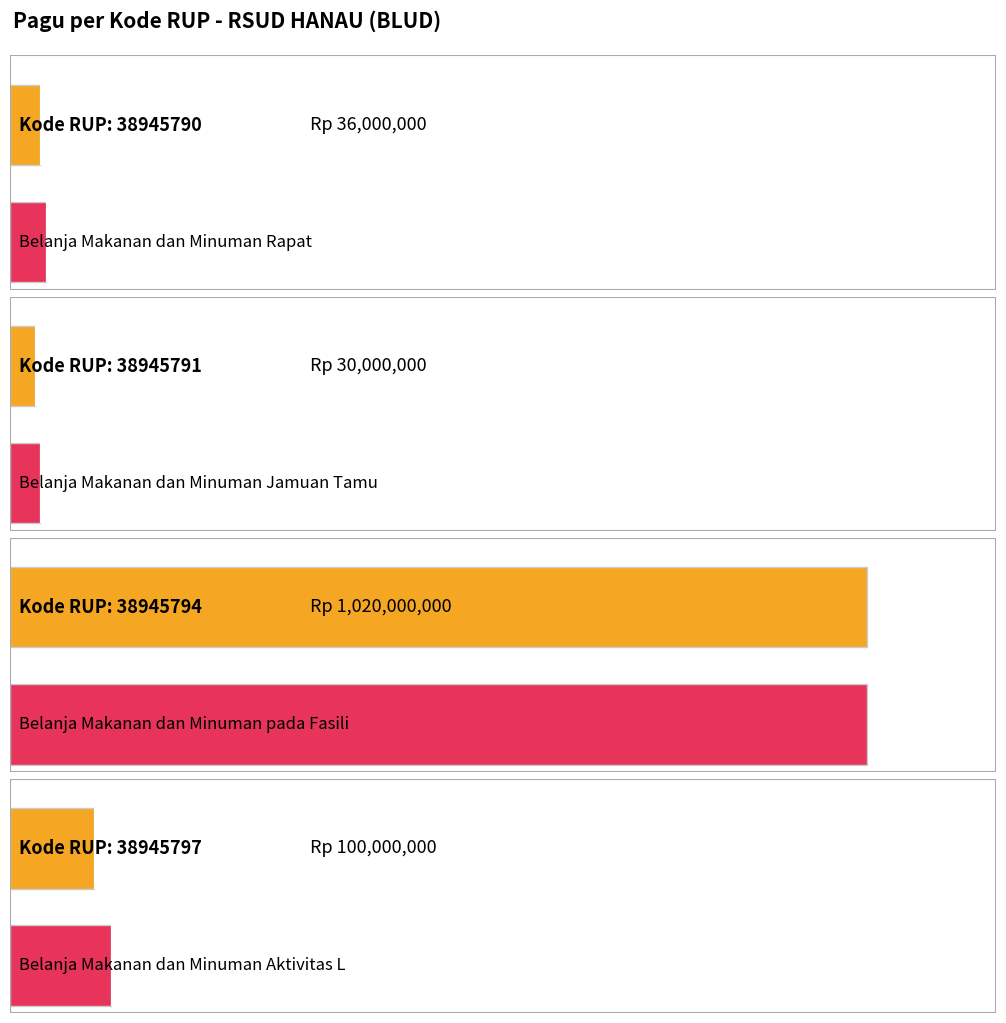

What is the greatest value displayed?

1020000000